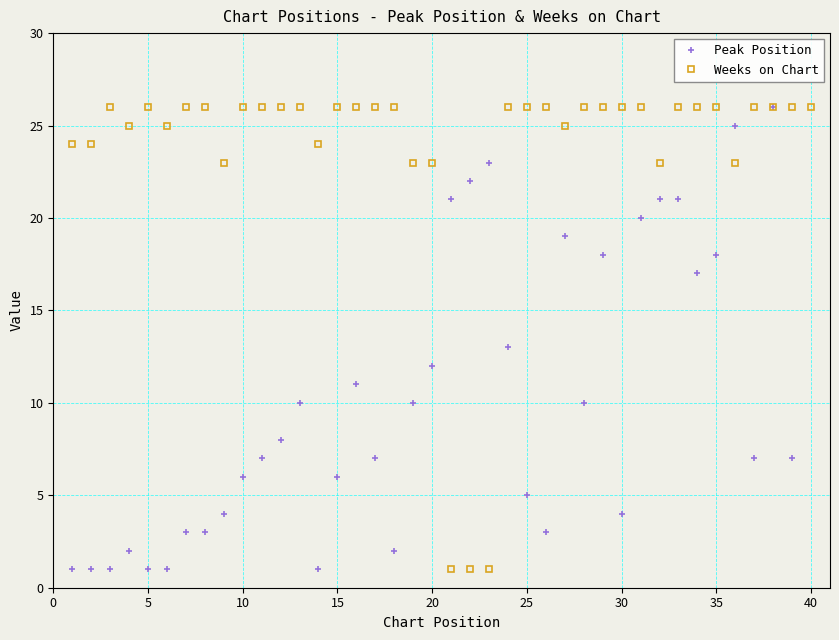

True or false: Weeks on Chart has more than 1 points higher than both neighbors.

True